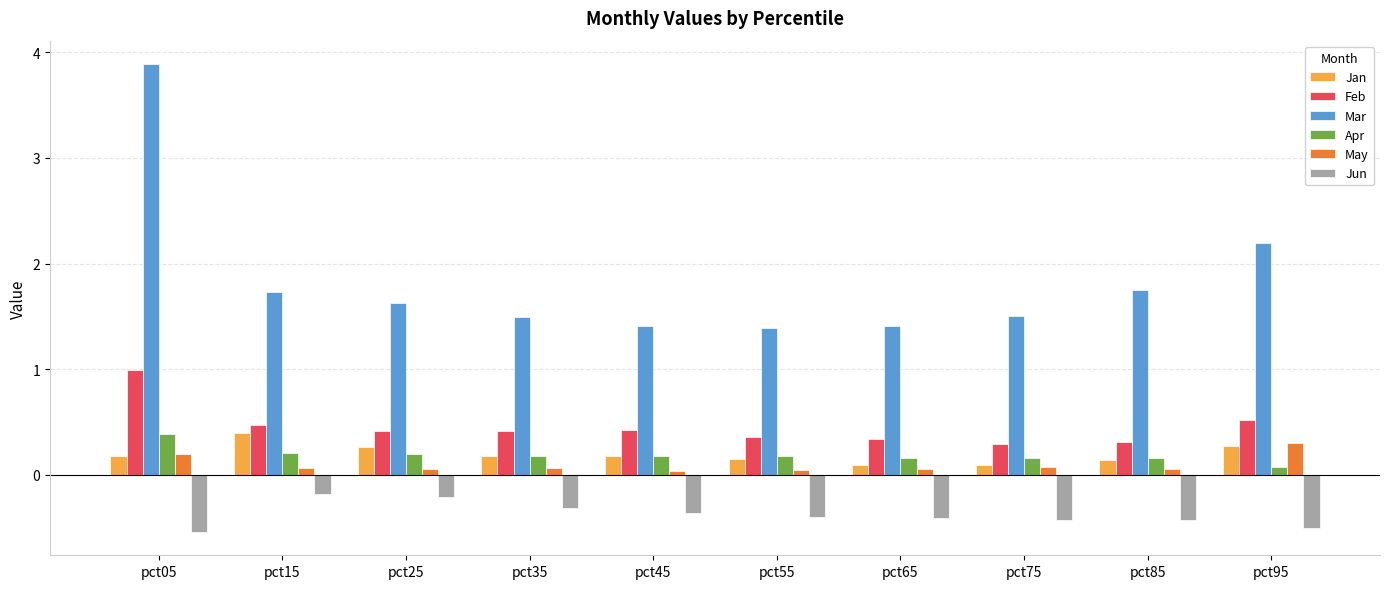

What is the value of the Jan bar at the 8th from the left?

0.1